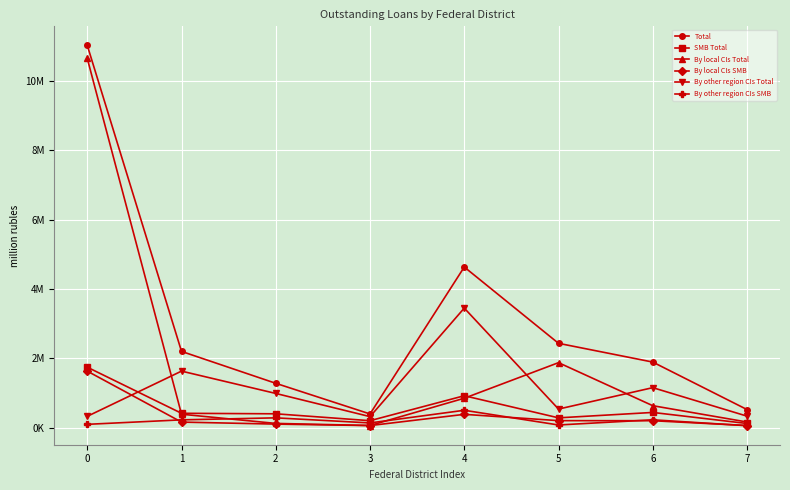

Rank the categories by By local CIs Total value from lowest to highest.

3, 2, 7, 1, 6, 4, 5, 0